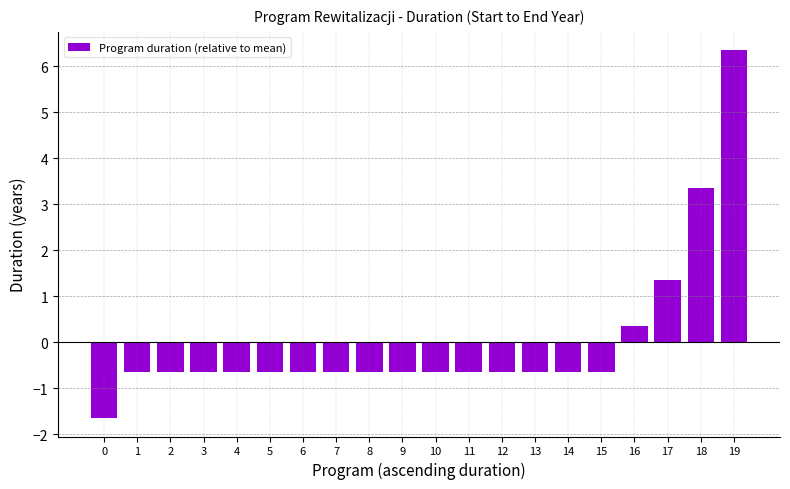

Is it true that the value at 6 is -0.7?

True